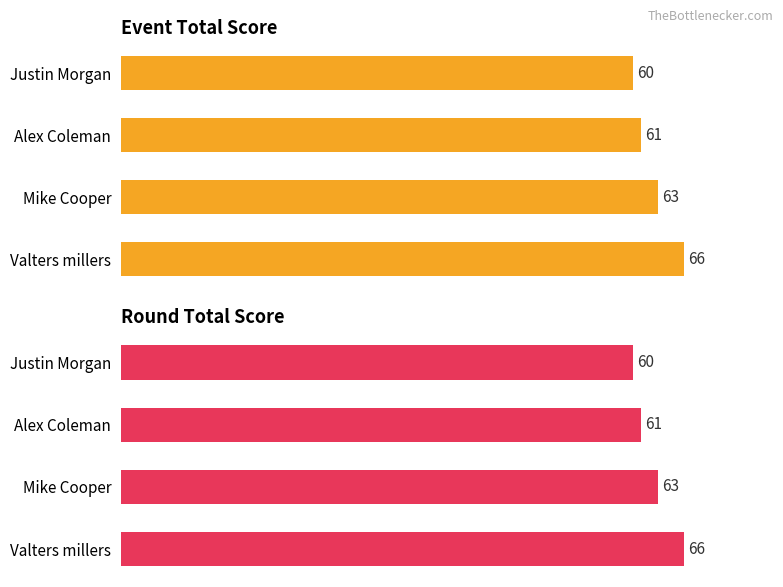

The event_total_score series shows 25 at Justin Morgan. True or false?

False